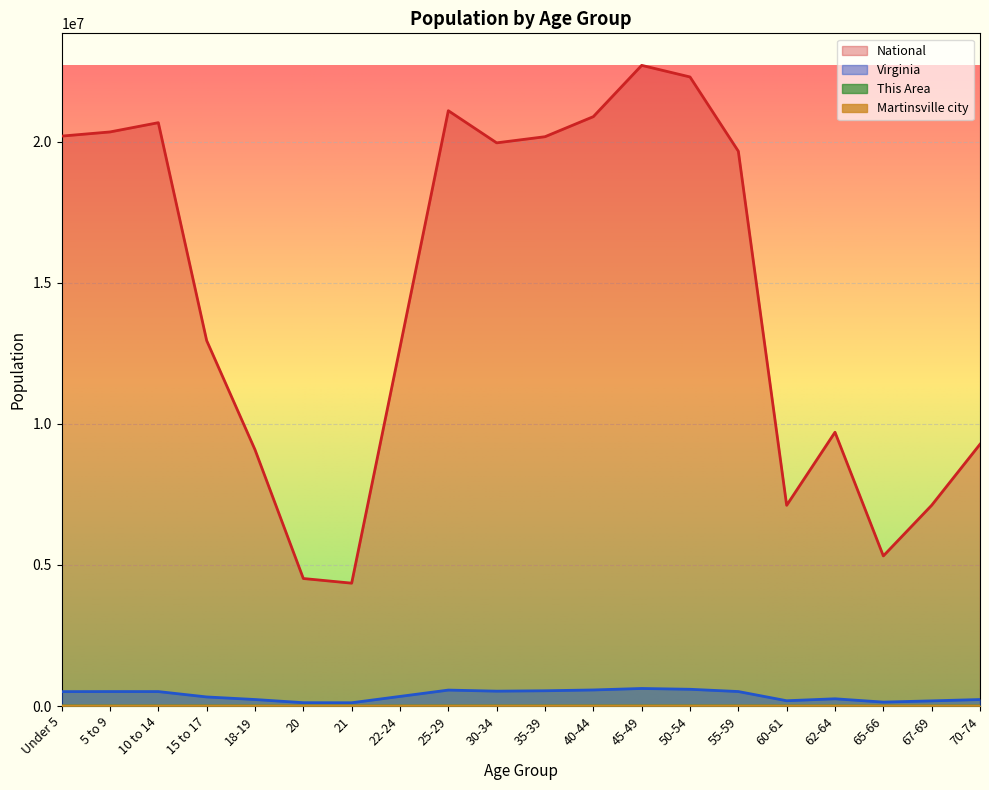

Which series has the widest spread of values?

National